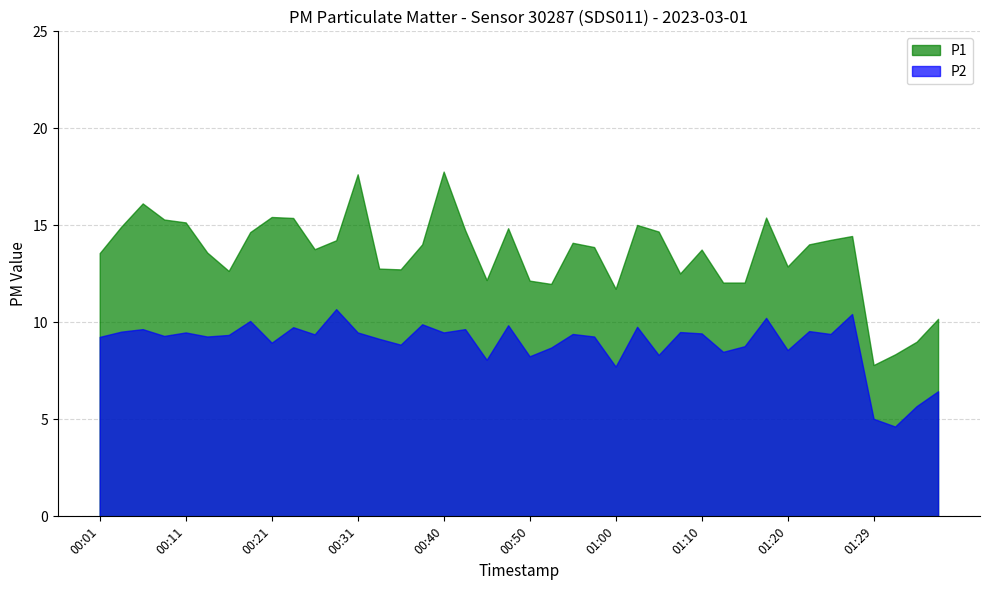

What is the label of the 36th point from the right?

00:11